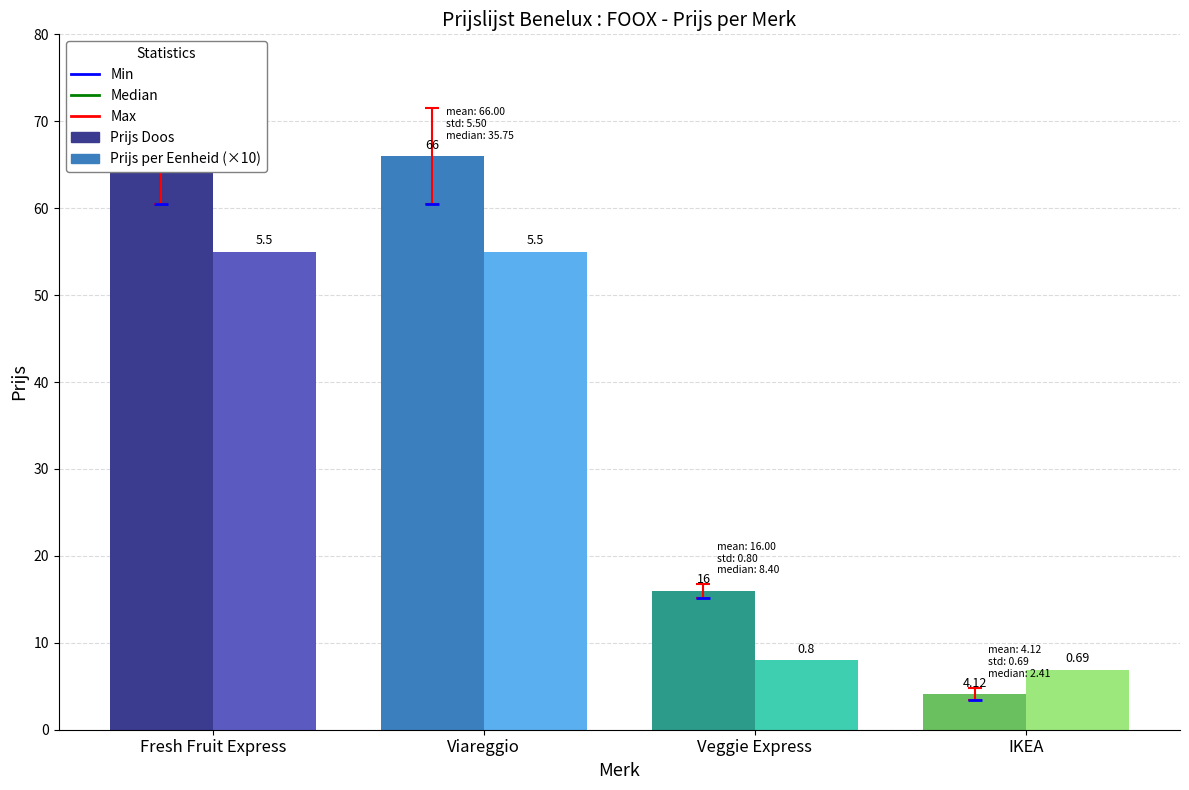

At which label does Prijs per Eenheid reach its minimum?

IKEA